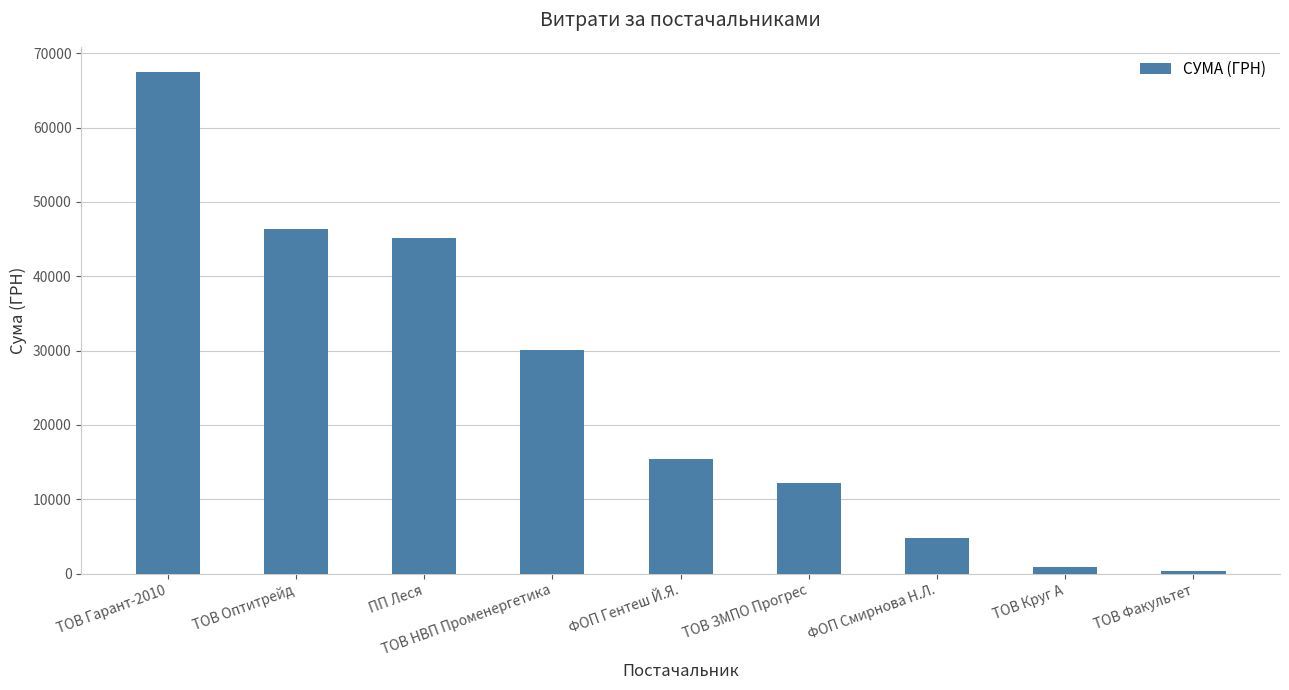

At which category does the chart reach its peak across all series?

ТОВ Гарант-2010